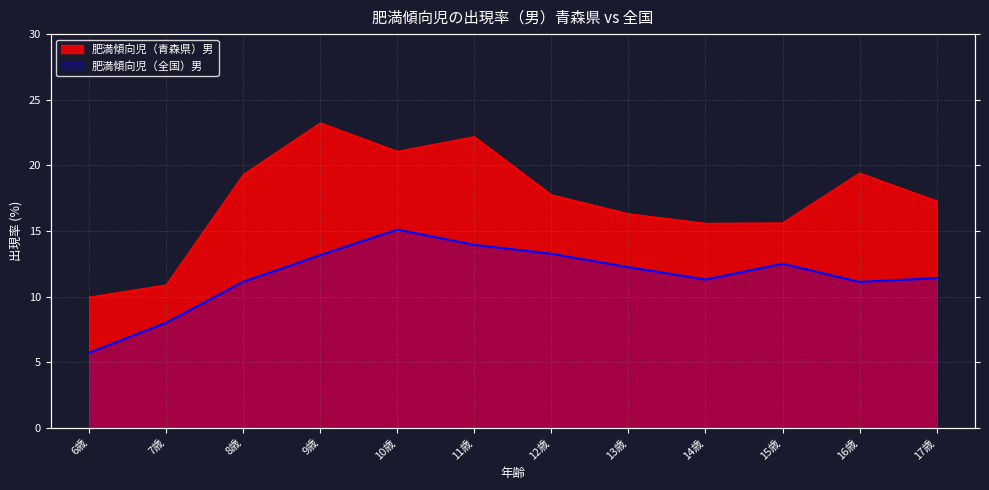

At which category does the chart reach its peak across all series?

9歳